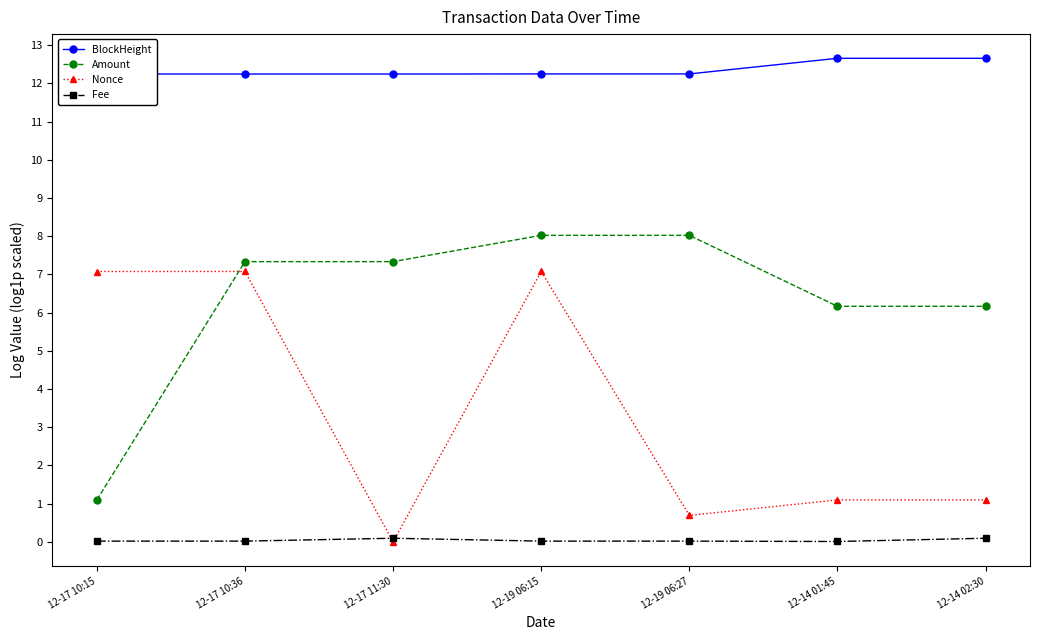

Where is the first local maximum for Amount?

12-19 06:15